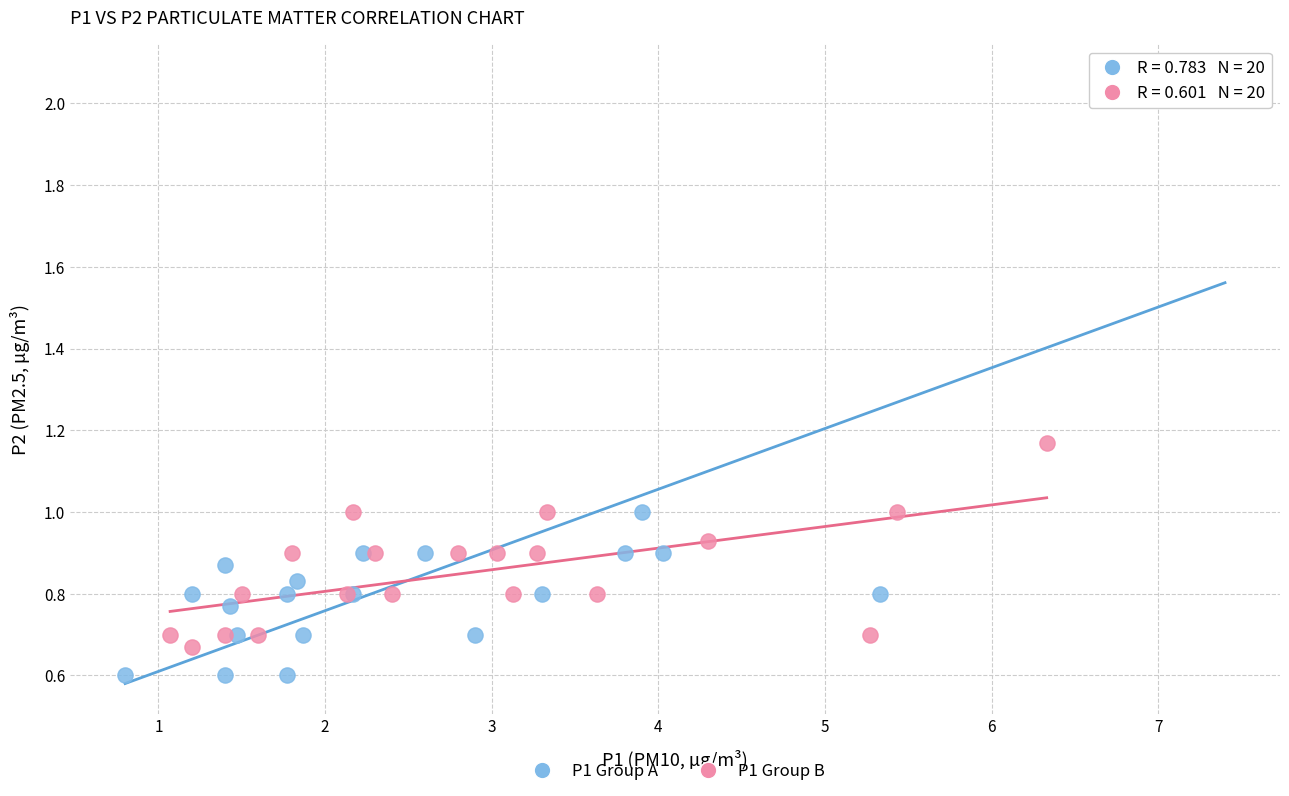

Which series reaches the maximum Y coordinate?

P1 Group A